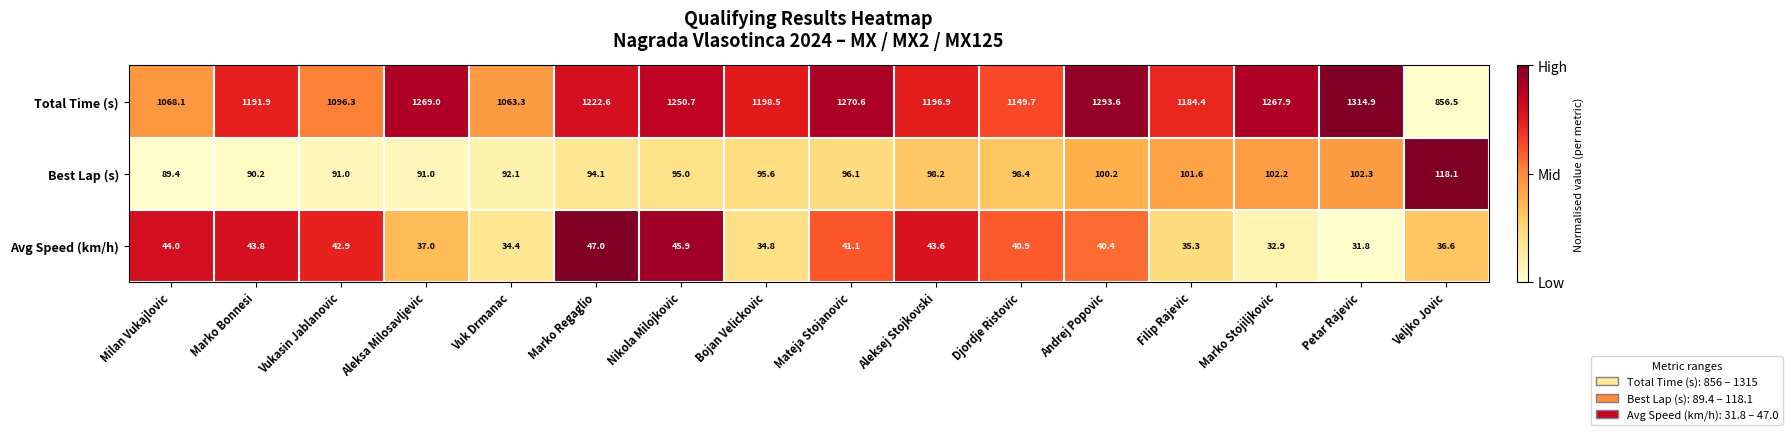

Between Vuk Drmanac and Andrej Popovic, which series saw the biggest shift?

Total Time (s)